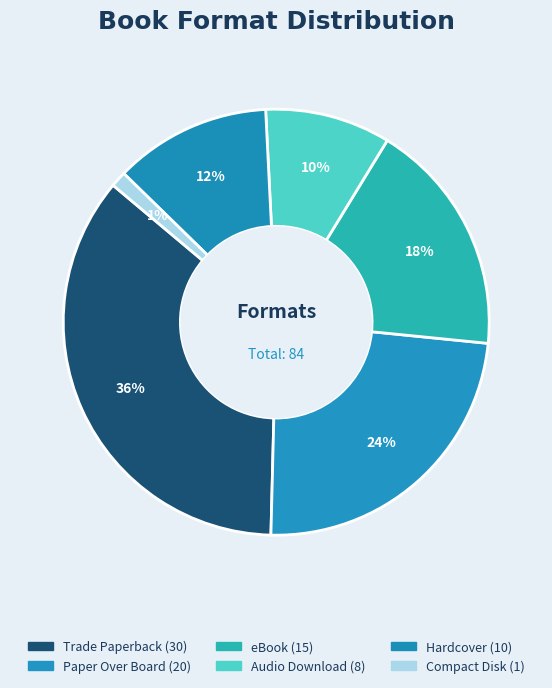

How many slices are in this pie chart?

6